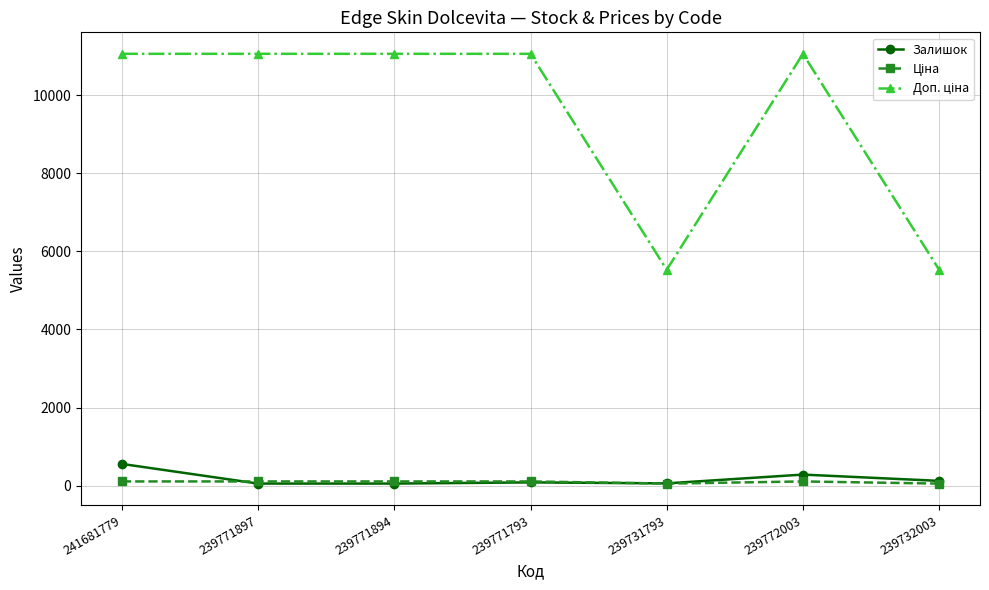

At how many categories does at least one series exceed 6073?

5